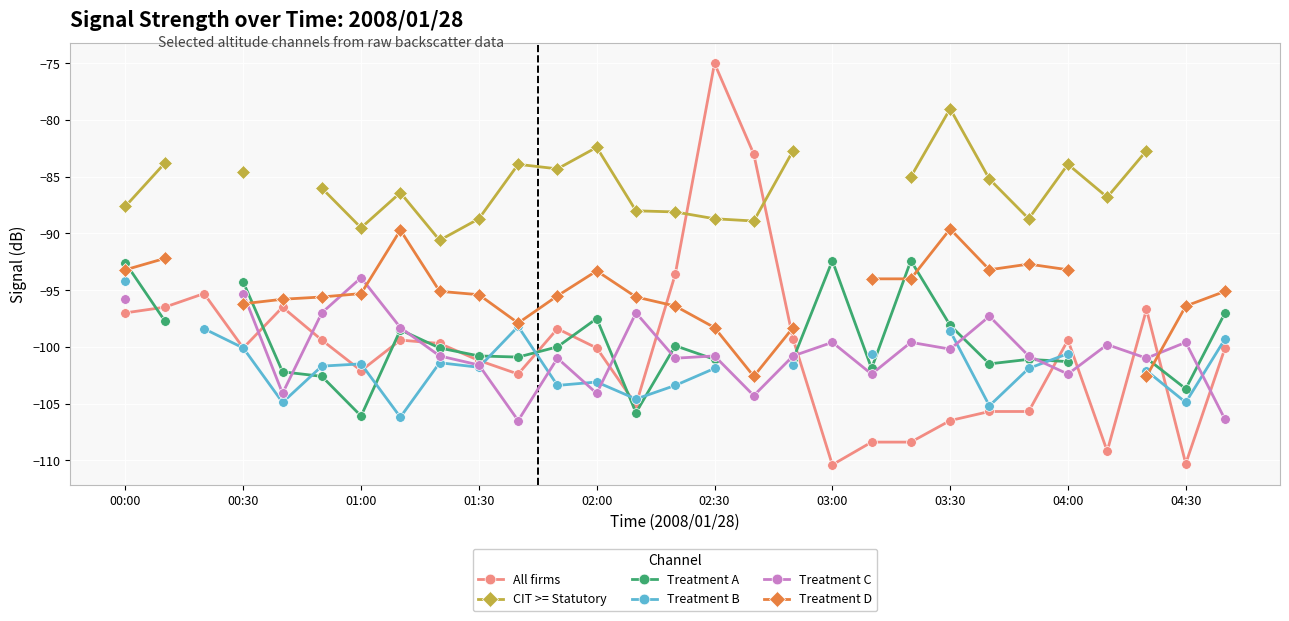

At which label does All firms reach its peak?

02:30